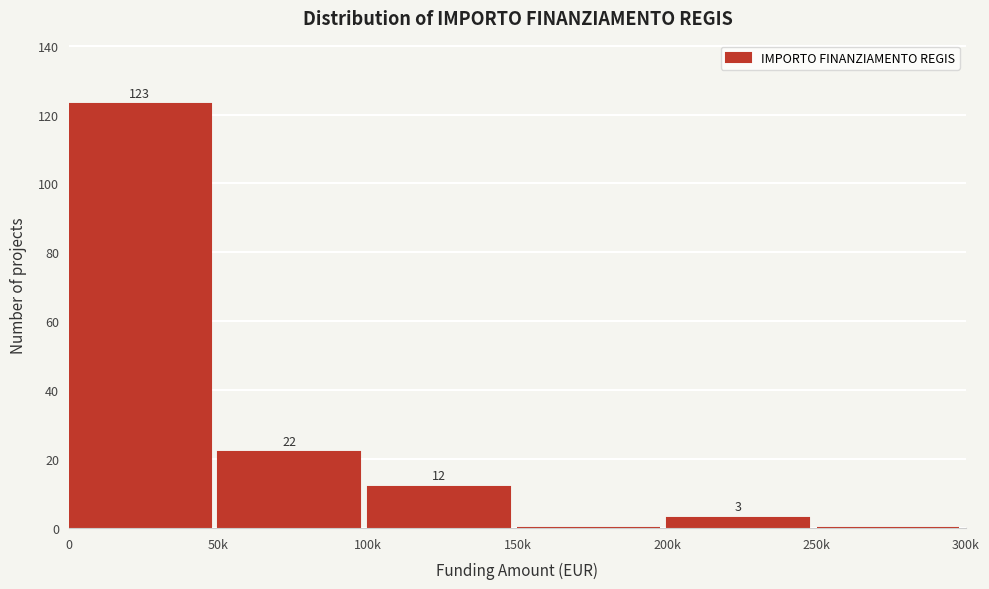

Reading right to left, list all the values displayed in this chart.

250k=0	200k=3	150k=0	100k=12	50k=22	0=123